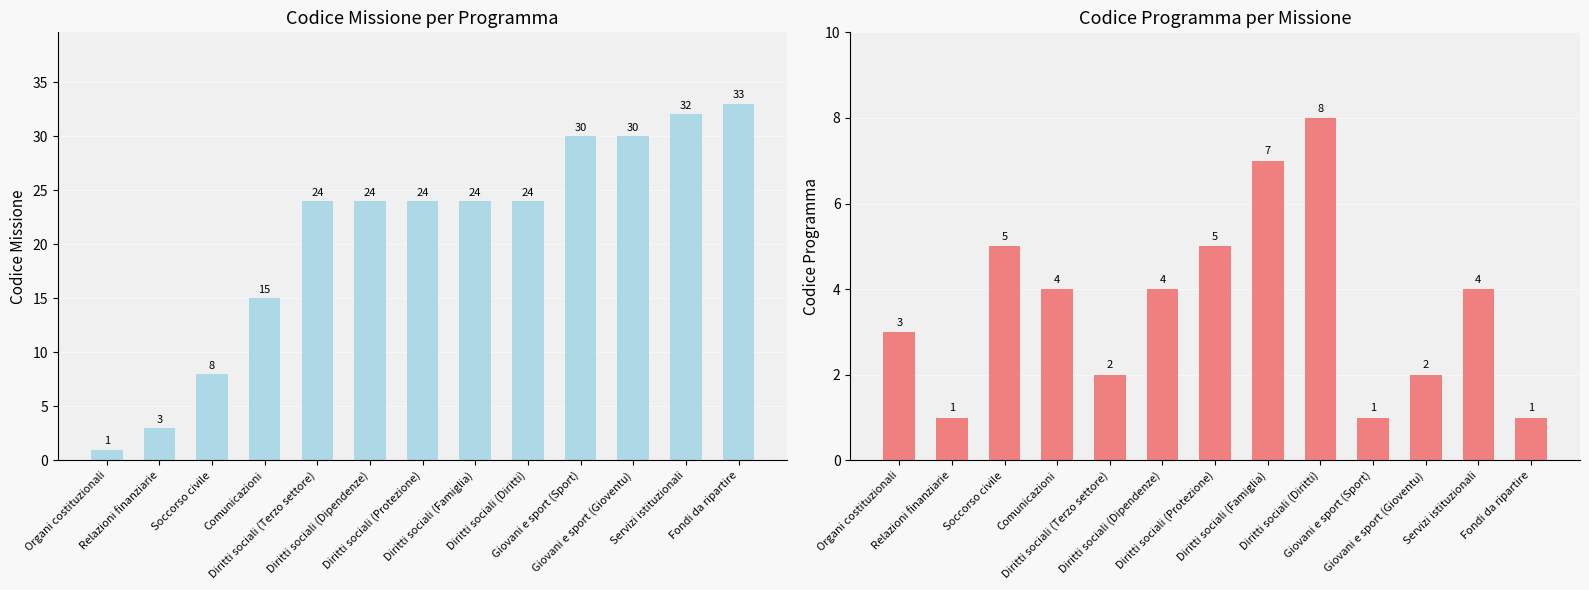

At Soccorso civile, list the series in order from largest to smallest.

Codice Missione, Codice Programma